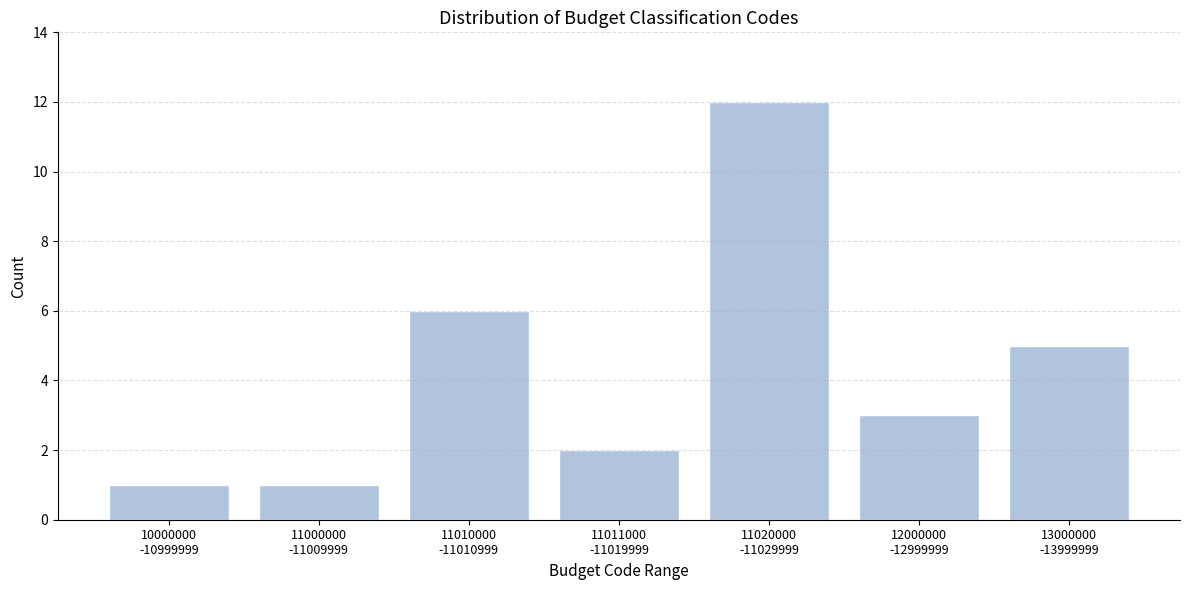

Reading left to right, what are all the values shown in this chart?

1	1	6	2	12	3	5